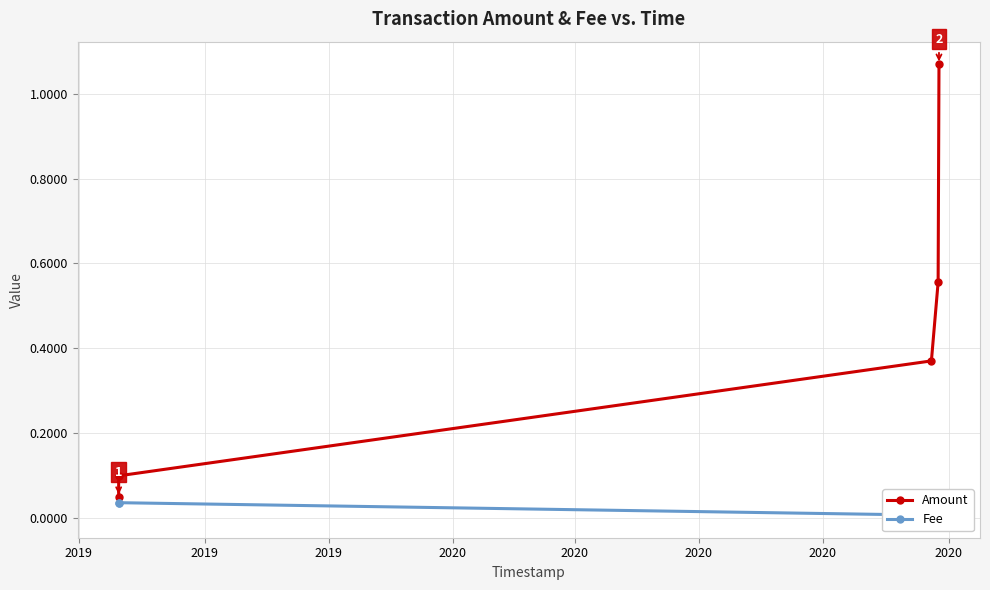

True or false: Fee and Amount intersect in this chart.

False